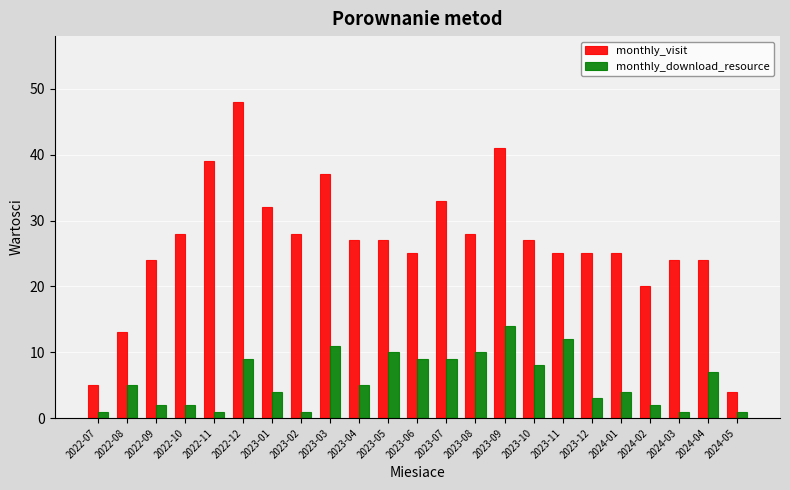

At which category does the chart reach its peak across all series?

2022-12